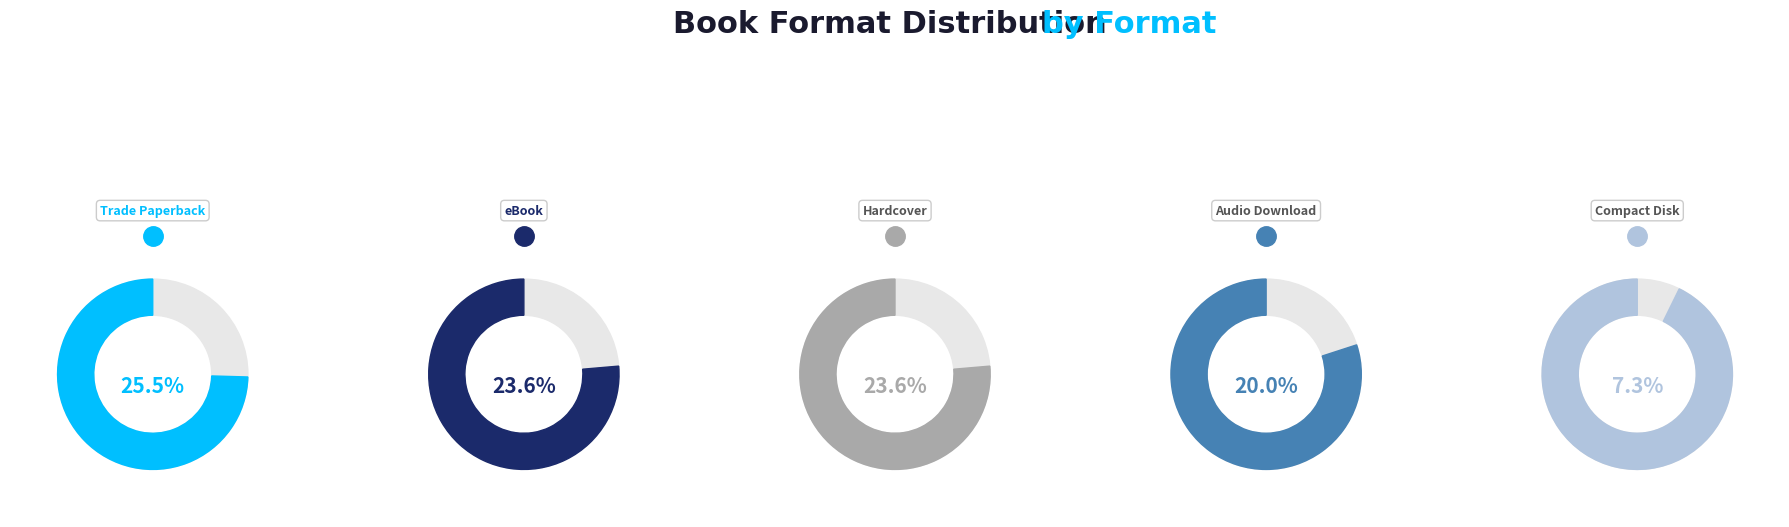

What percentage is the Trade Paperback slice, to the nearest percent?

25%